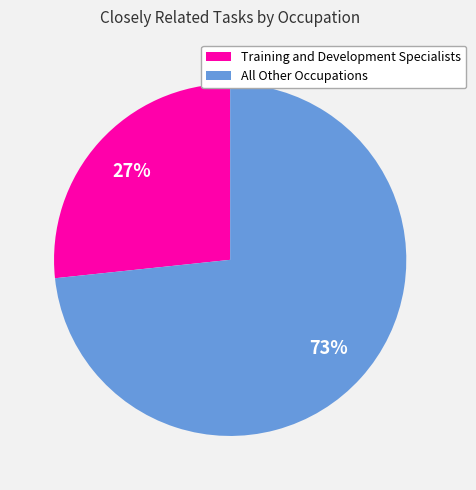

Count the number of slices in the pie.

2